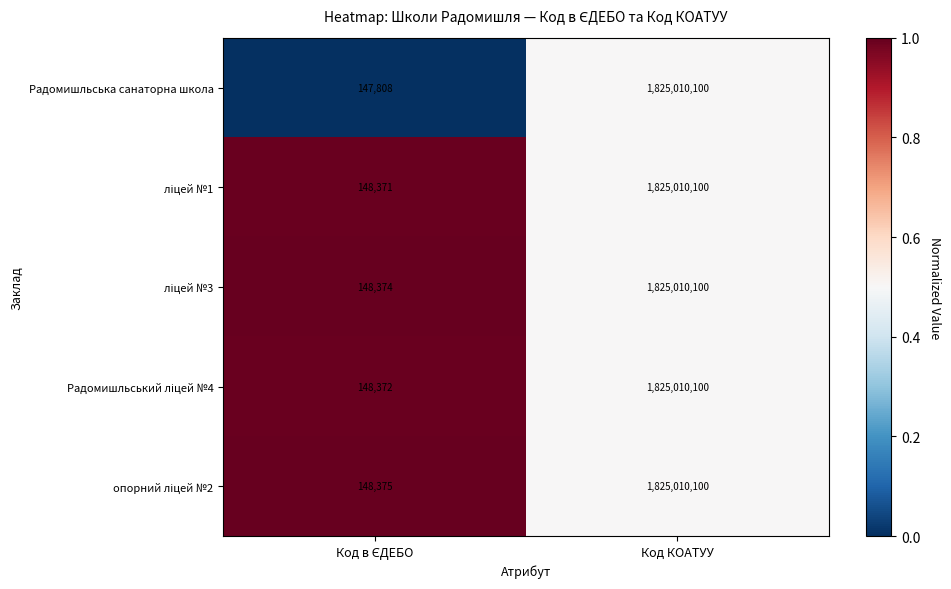

How many data points does each series have?

2